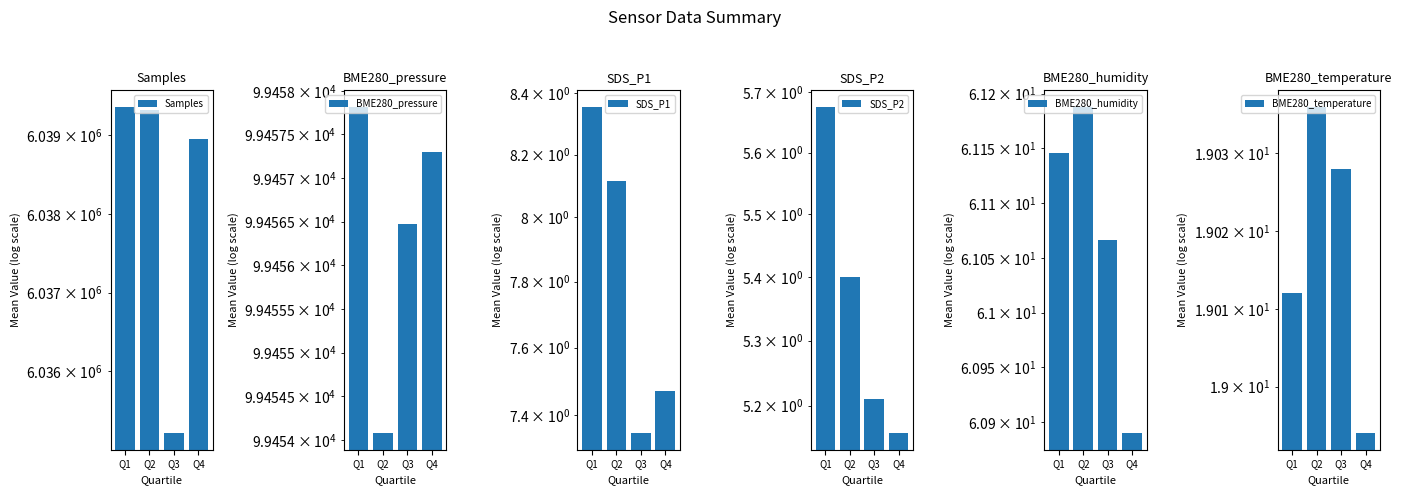

What is the total value across all series at Q1?

6138918.0